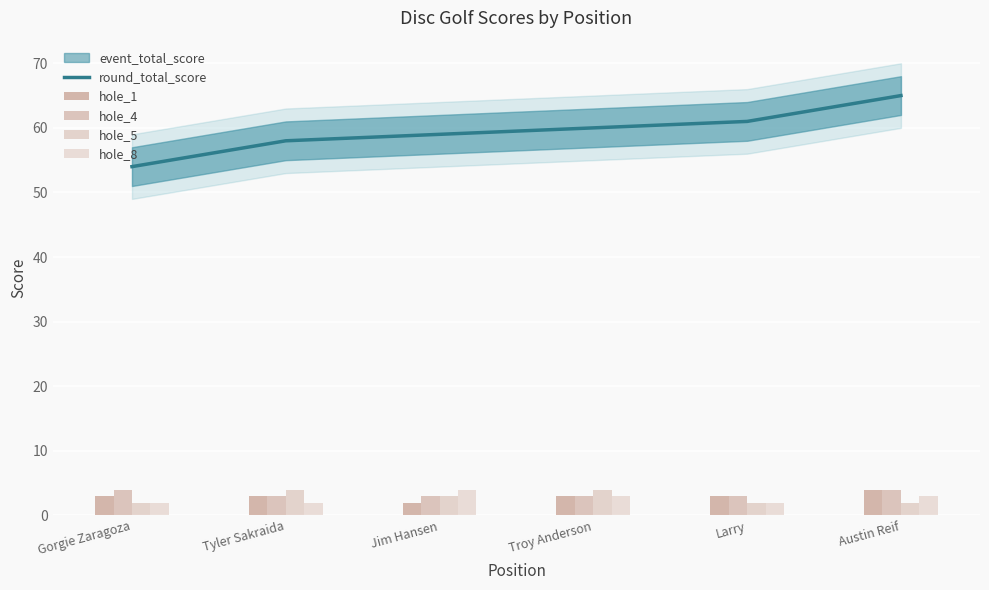

Is the value of hole_5 at Austin Reif greater than the value of round_total_score at Tyler Sakraida?

No